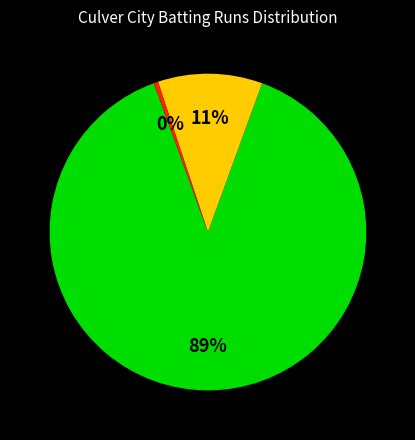

Is there a majority slice in this chart?

Yes